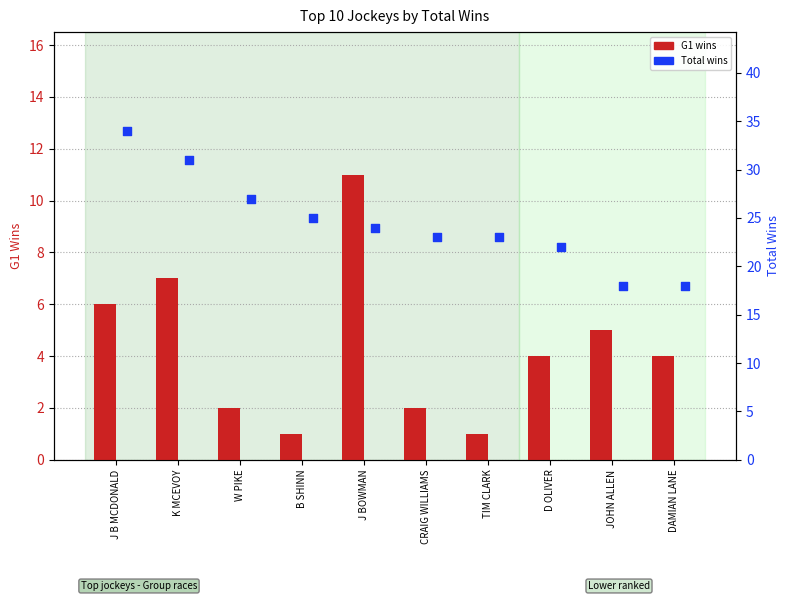

Which series contains the highest Y value?

Total wins